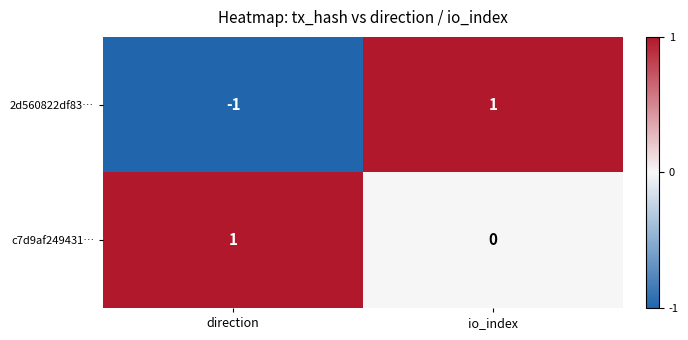

True or false: c7d9af249431… has a value of 0 at direction.

False